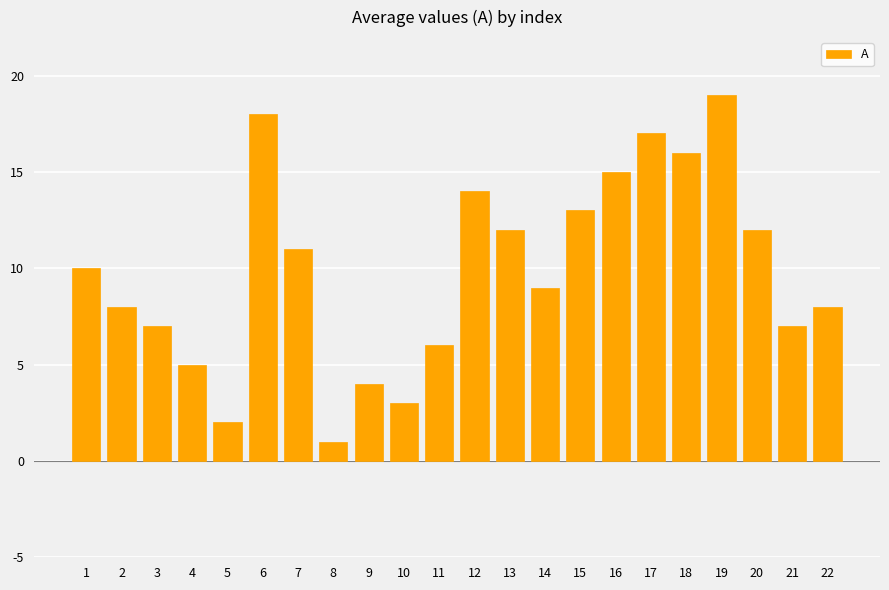

The chart shows a value of 25 at 12. True or false?

False